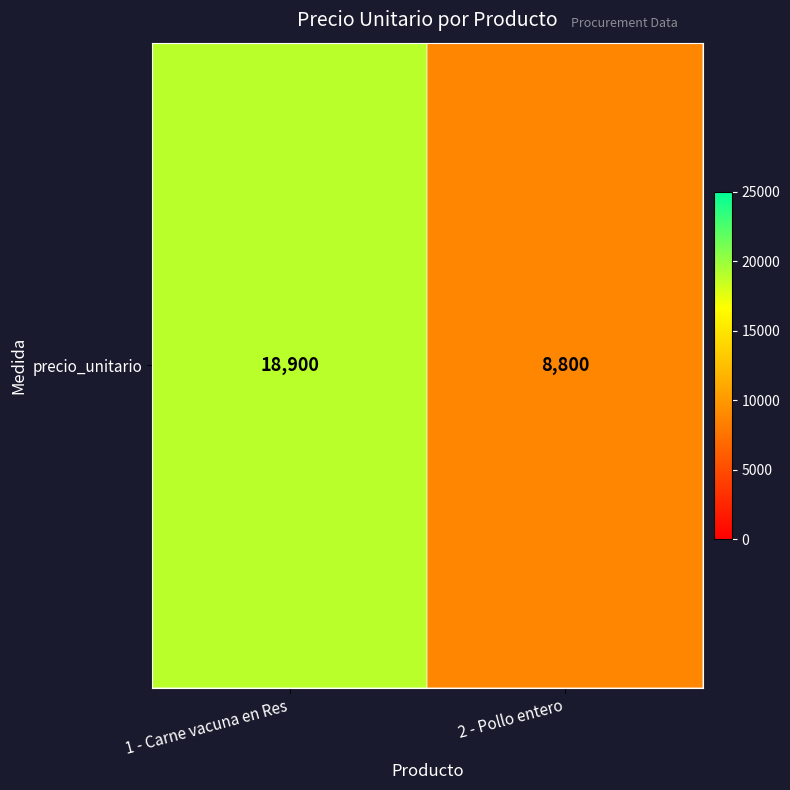

Rank the categories by value from lowest to highest.

2 - Pollo entero, 1 - Carne vacuna en Res